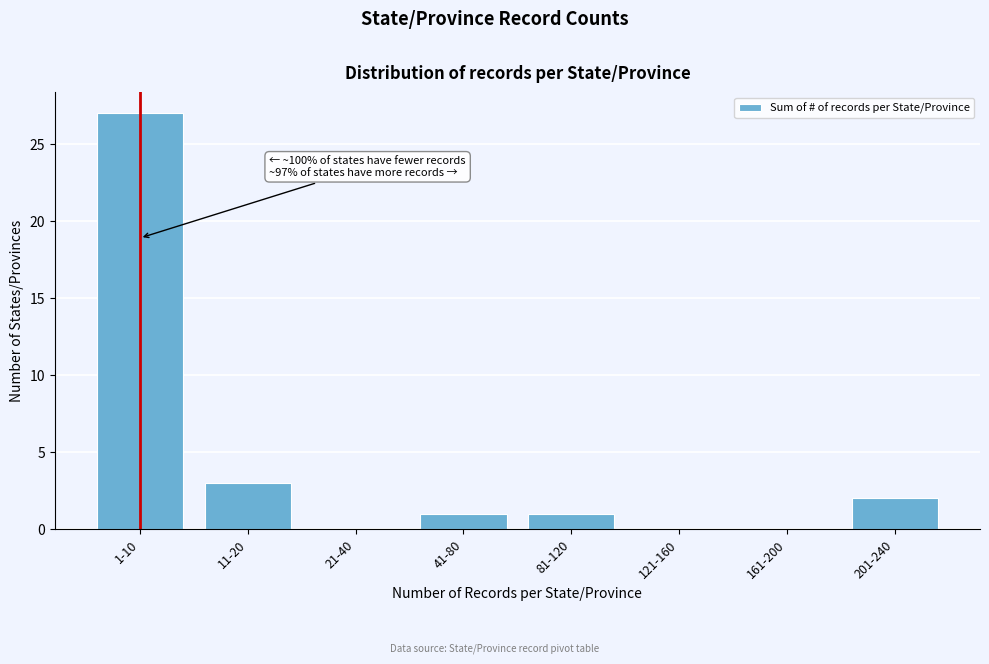

Reading right to left, what are all the values shown in this chart?

201-240=2	161-200=0	121-160=0	81-120=1	41-80=1	21-40=0	11-20=3	1-10=27